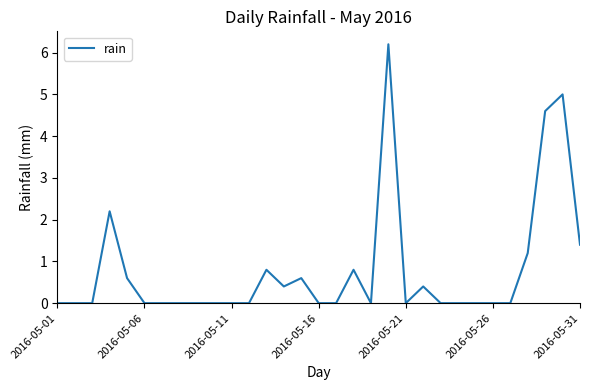

What is the maximum value shown in the chart?

6.2